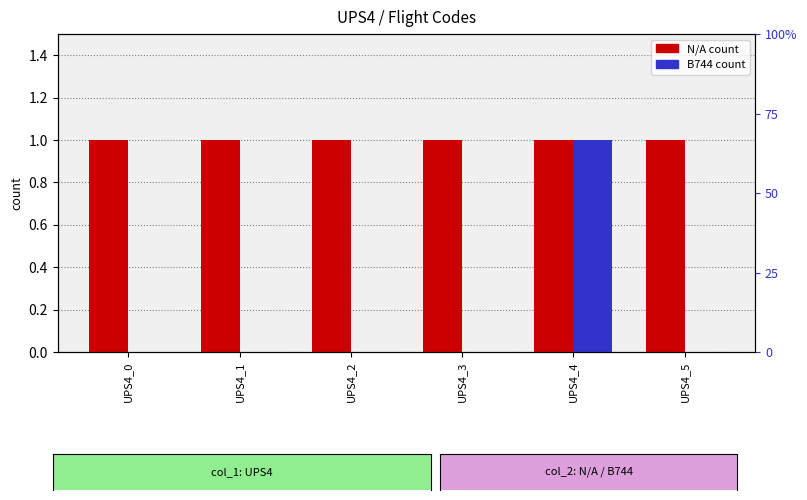

Rank the series by their average value, from lowest to highest.

B744, N/A